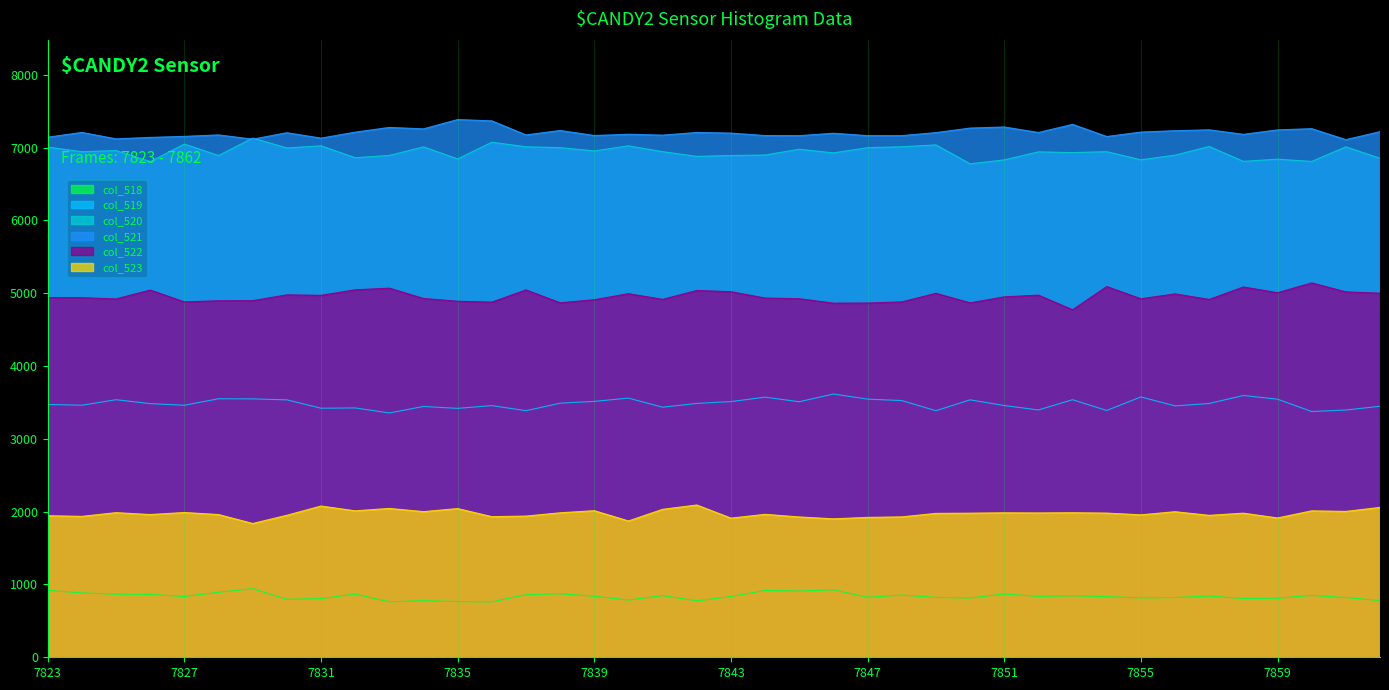

What is the value of the col_523 point at the 40th from the left?

2058